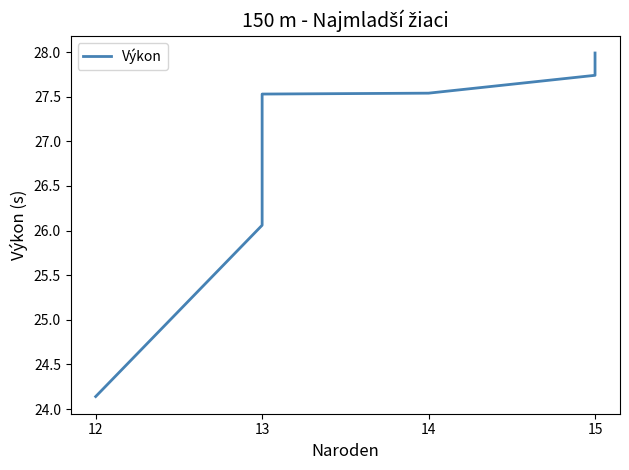

True or false: the data has more than 0 interior local peaks.

False